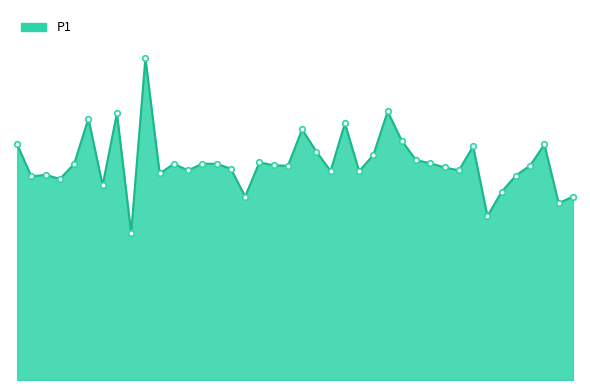

Does the chart have visible grid lines?

No